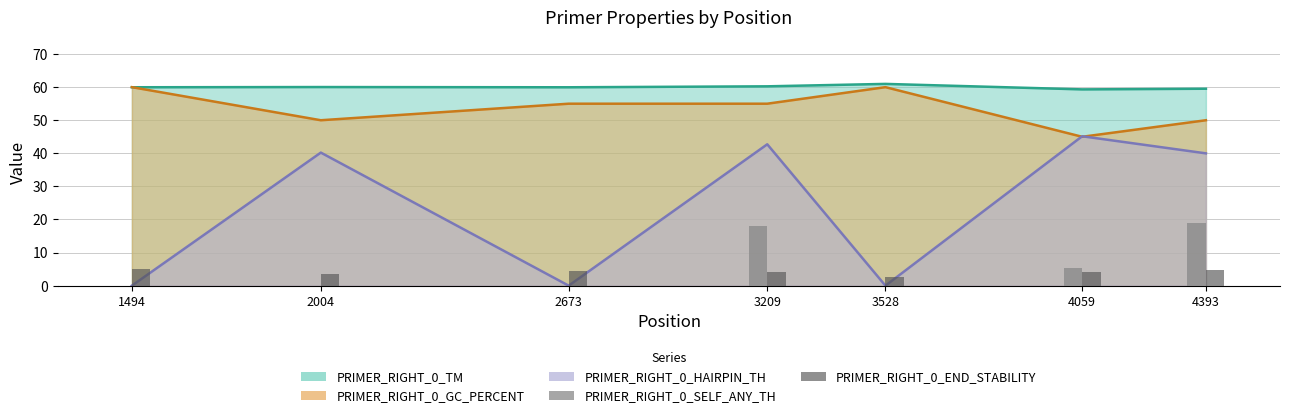

What is the value of the PRIMER_RIGHT_0_END_STABILITY bar at the 4th from the left?

4.2